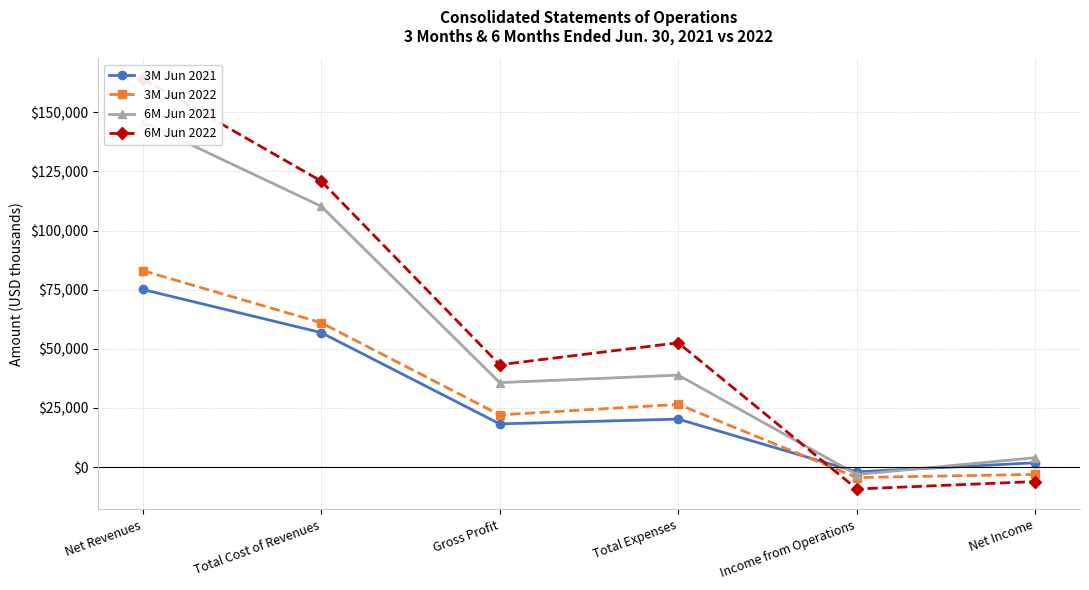

Reading left to right, extract all data points from this chart.

3M Jun 2021: Net Revenues=75093	Total Cost of Revenues=56854	Gross Profit=18239	Total Expenses=20273	Income from Operations=-2034	Net Income=1807
3M Jun 2022: Net Revenues=83084	Total Cost of Revenues=61031	Gross Profit=22053	Total Expenses=26488	Income from Operations=-4435	Net Income=-3125
6M Jun 2021: Net Revenues=145968	Total Cost of Revenues=110276	Gross Profit=35692	Total Expenses=38857	Income from Operations=-3165	Net Income=3956
6M Jun 2022: Net Revenues=164183	Total Cost of Revenues=120932	Gross Profit=43251	Total Expenses=52534	Income from Operations=-9283	Net Income=-6145